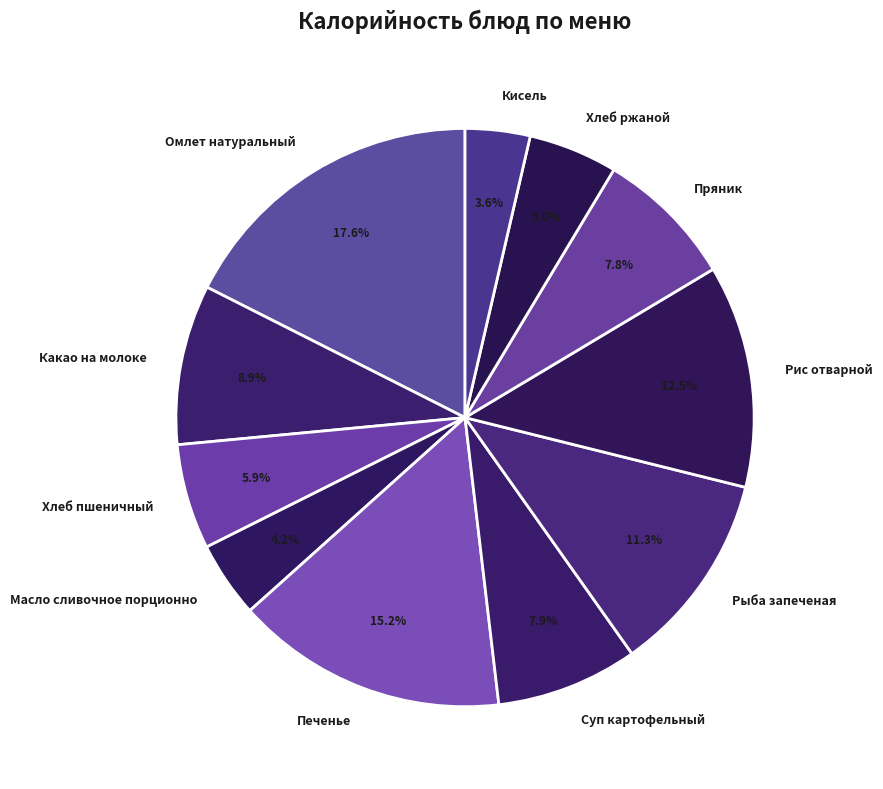

To the nearest percent, what percentage of the pie is Кисель?

4%